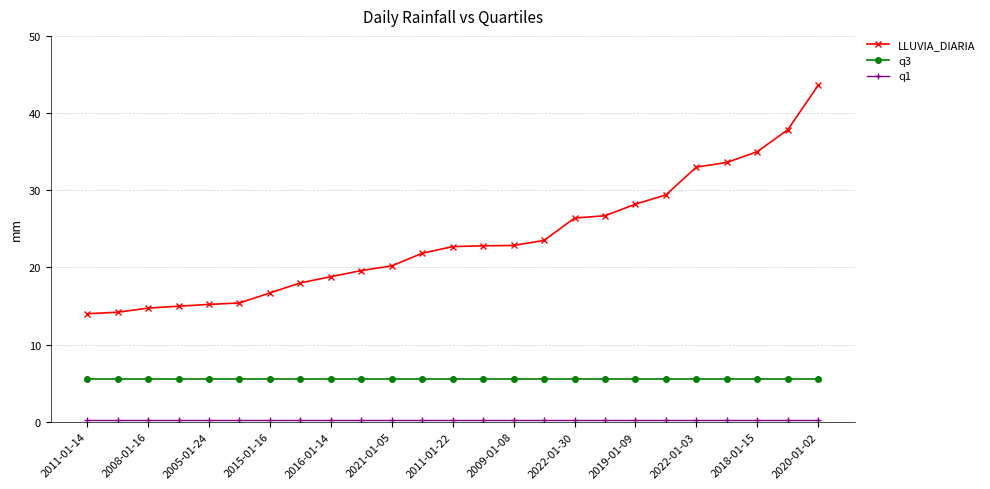

What is the minimum value for q3?

5.6